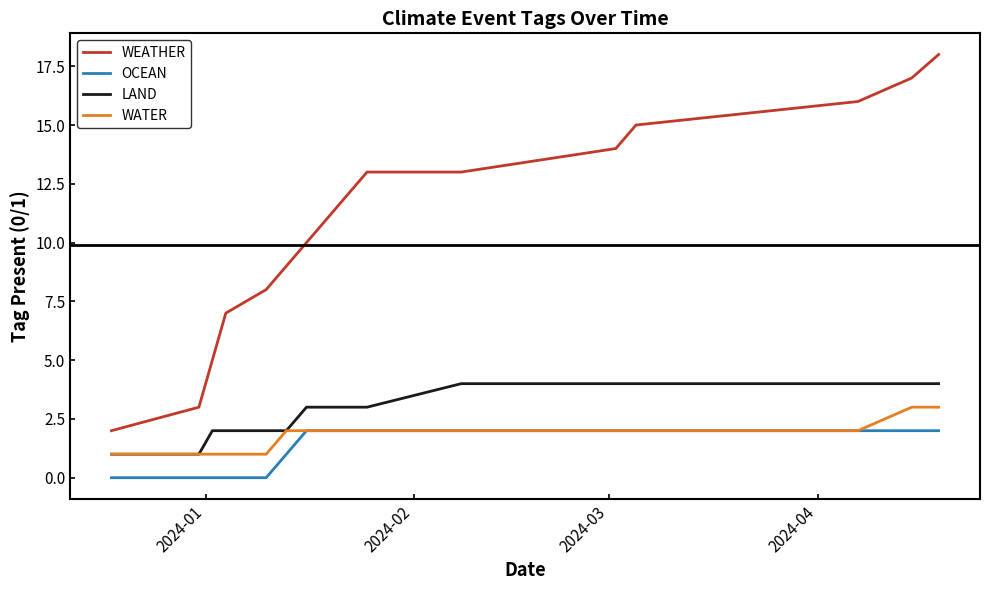

Rank the series by their maximum value, from lowest to highest.

OCEAN, WATER, LAND, WEATHER